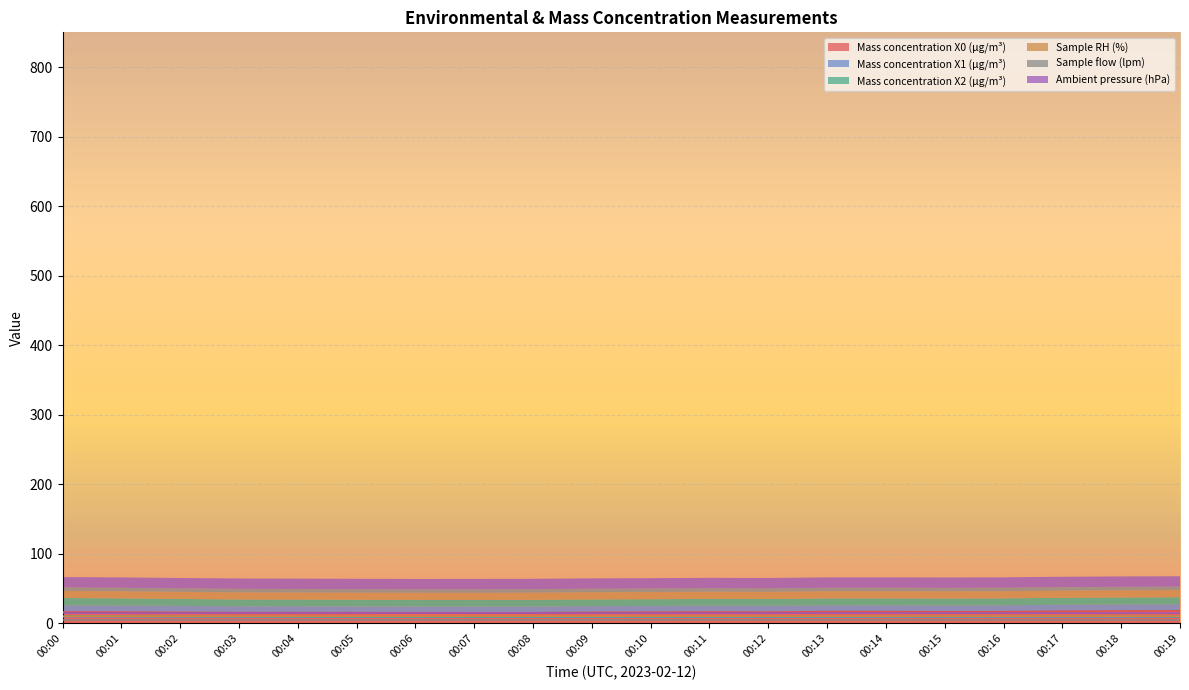

What is the minimum value shown in the chart?

5.0